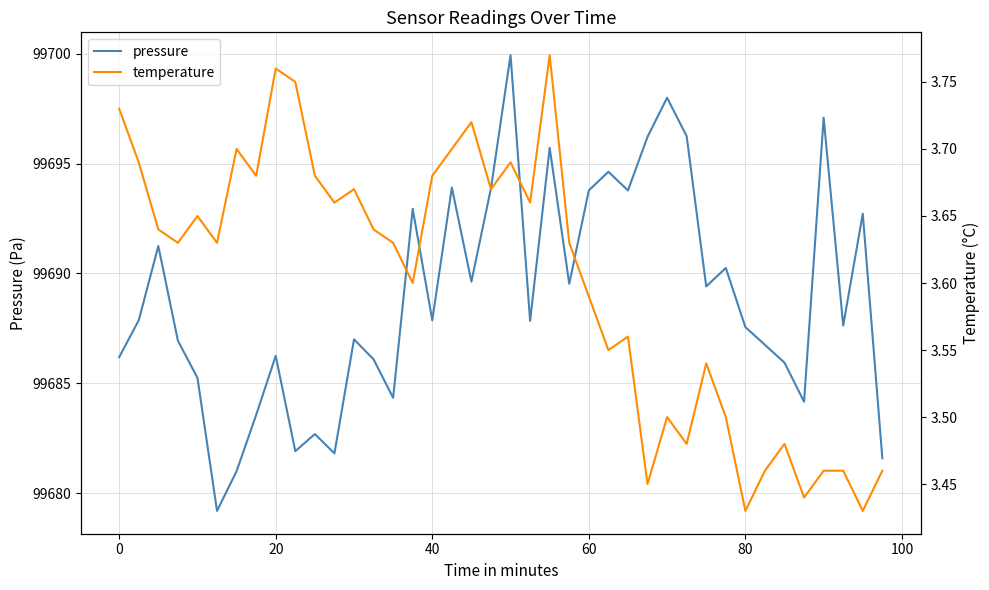

The pressure series shows 99687.6 at 80. True or false?

True